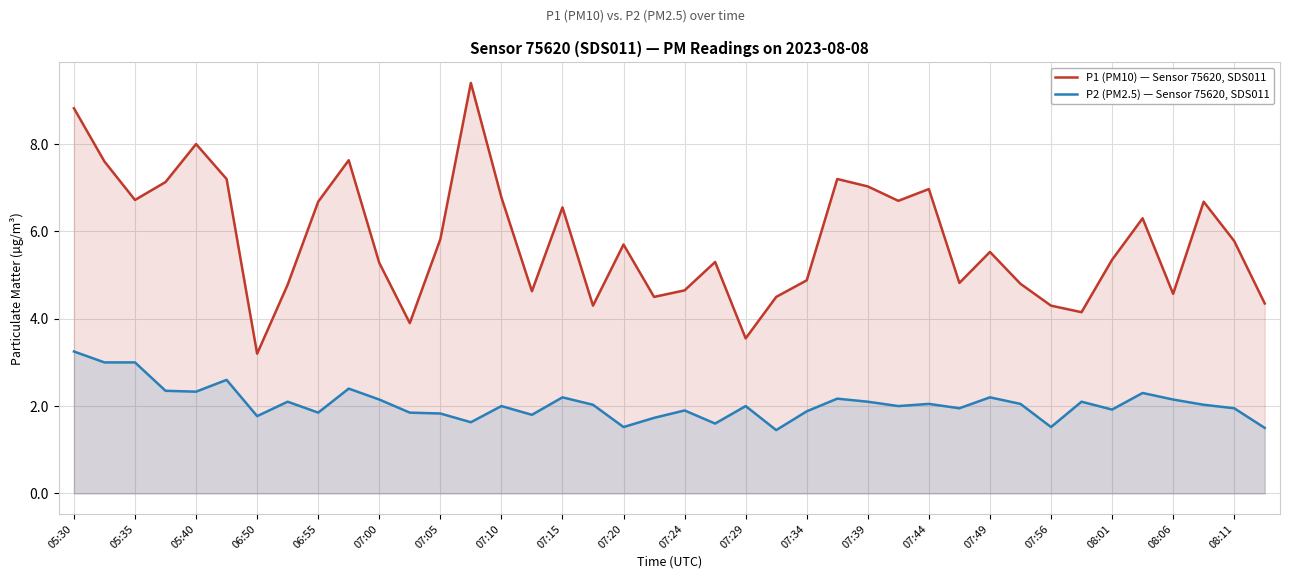

What are all the series names shown in the legend?

P1 (PM10) — Sensor 75620, SDS011, P2 (PM2.5) — Sensor 75620, SDS011